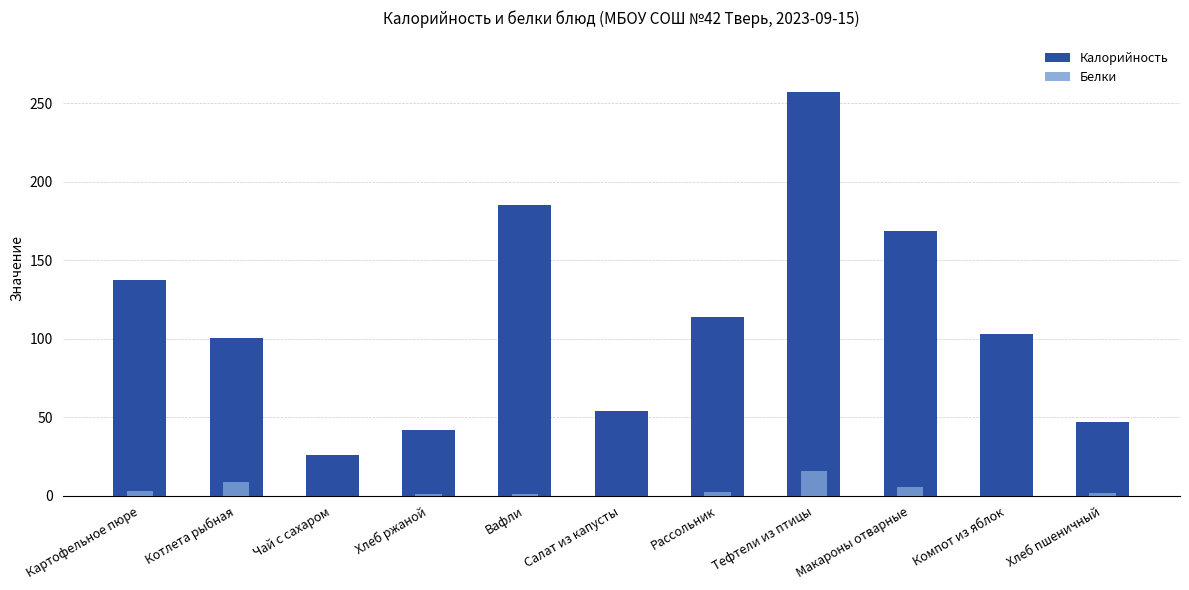

What position from the right is Котлета рыбная?

10